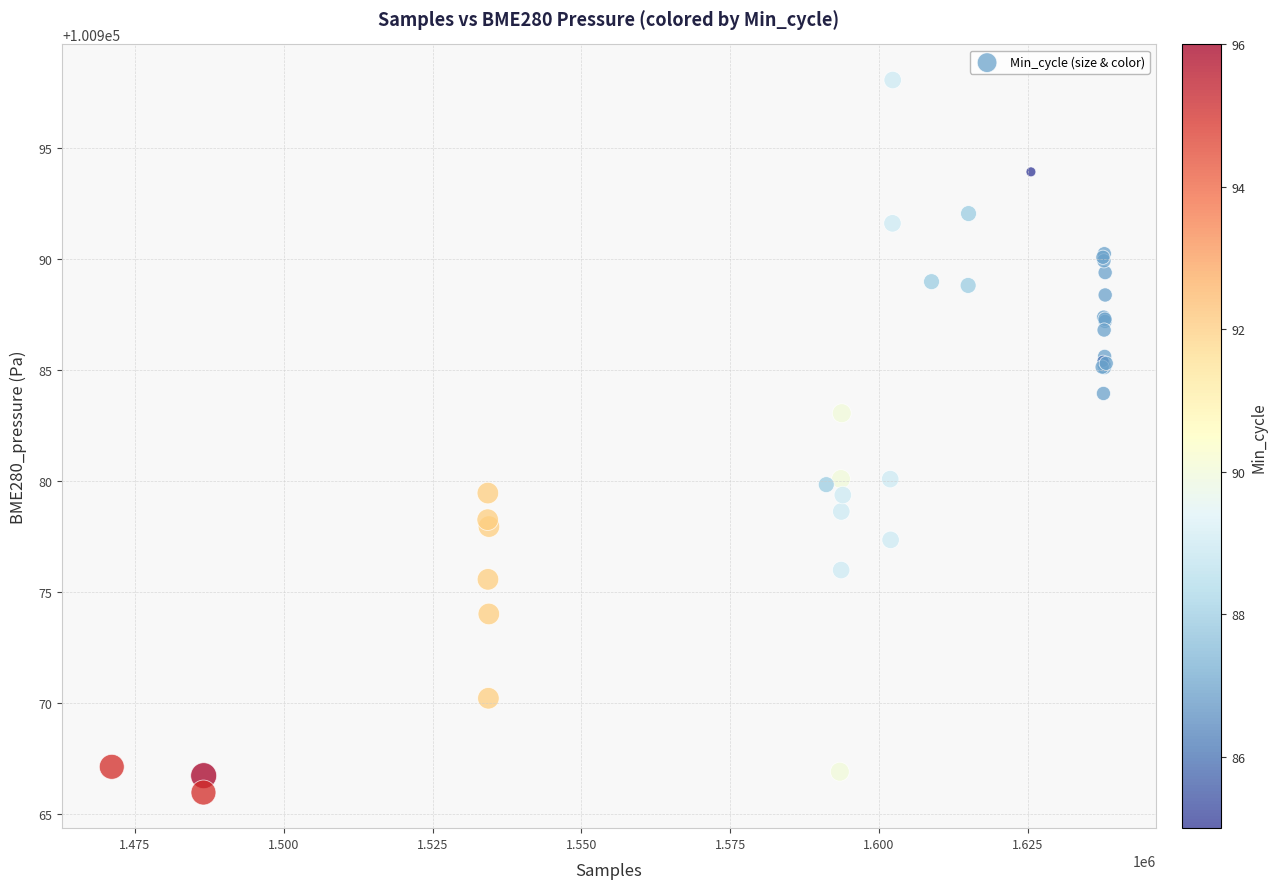

What Y value in the scatter plot is closest to 100982?

100983.1